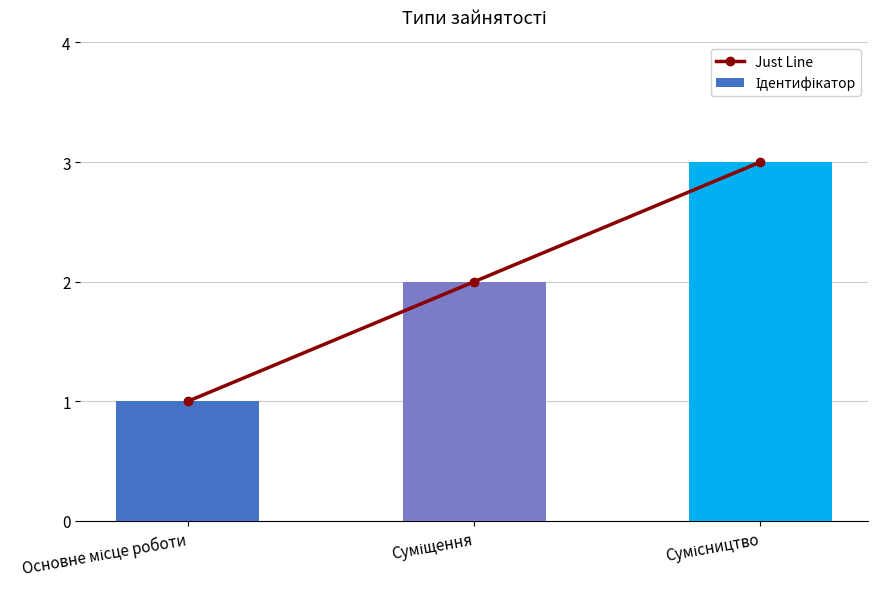

At which label does Ідентифікатор reach its peak?

Сумісництво